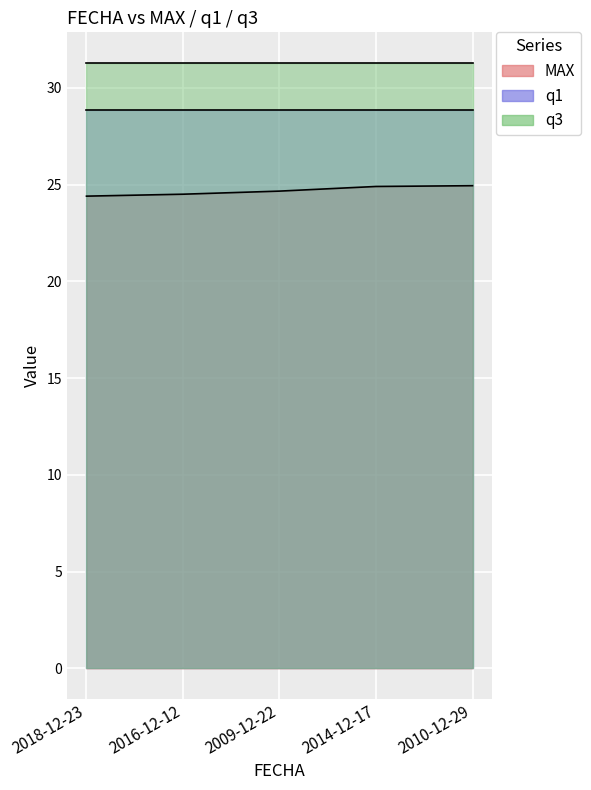

Reading right to left, list all the values displayed in this chart.

MAX: 24.9	24.9	24.7	24.5	24.4
q1: 28.8	28.8	28.8	28.8	28.8
q3: 31.3	31.3	31.3	31.3	31.3